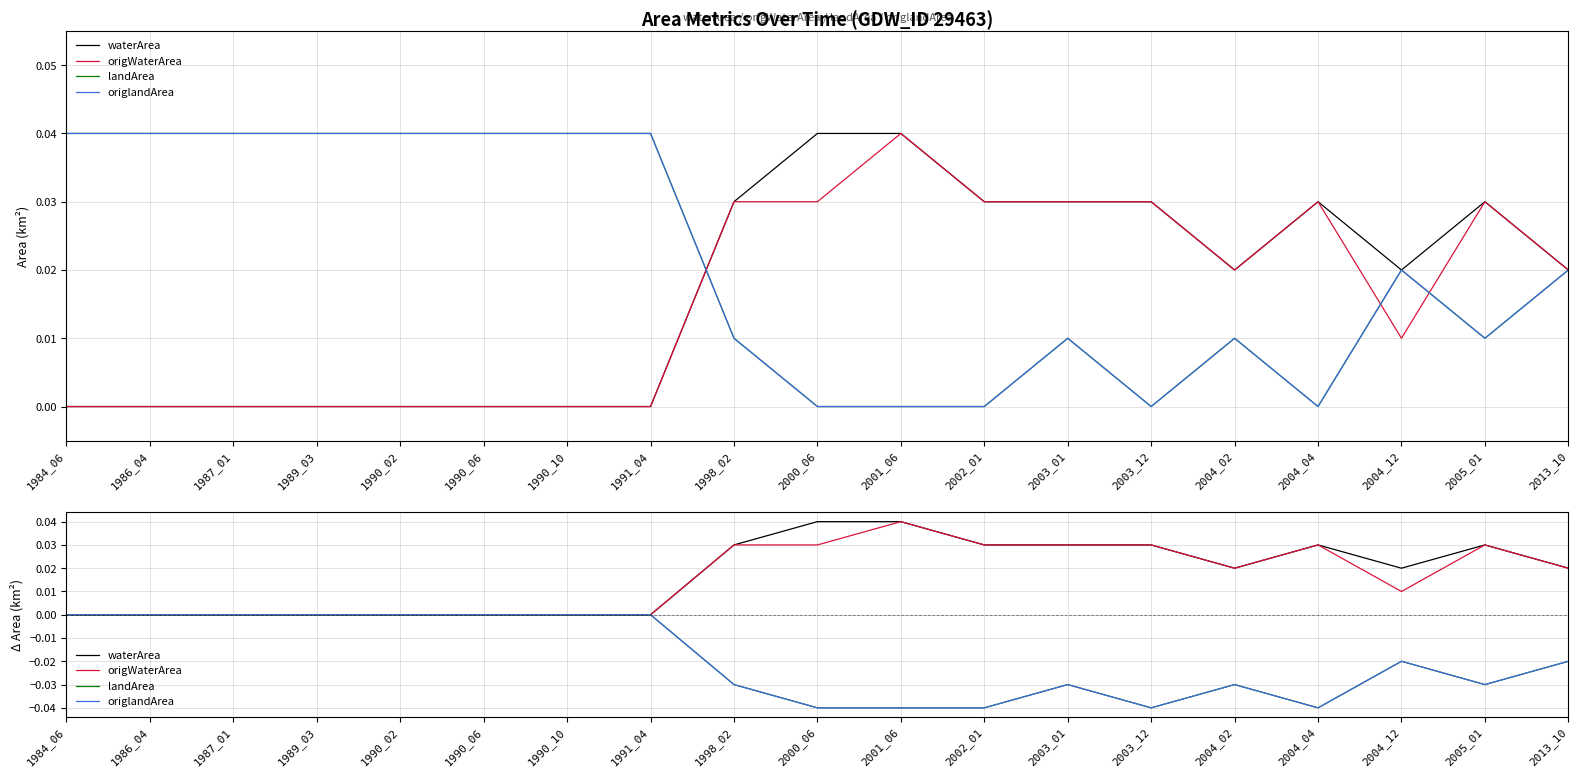

How many distinct data groups are displayed?

4